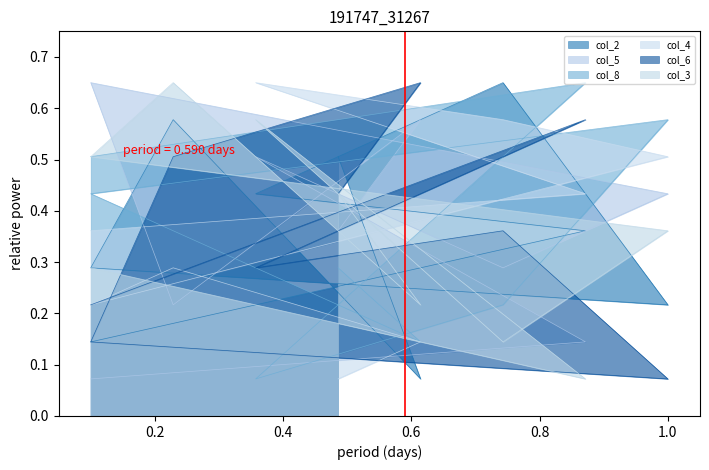

Which series has the widest spread of values?

col_2